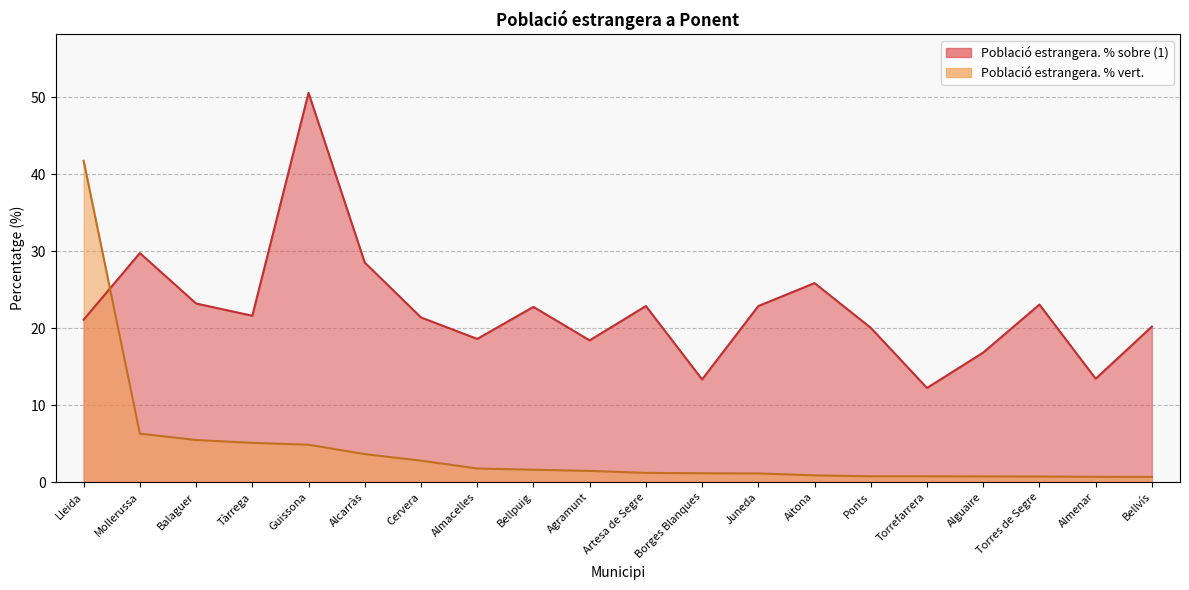

At which category does Població estrangera. % sobre (1) reach its first local peak?

Mollerussa